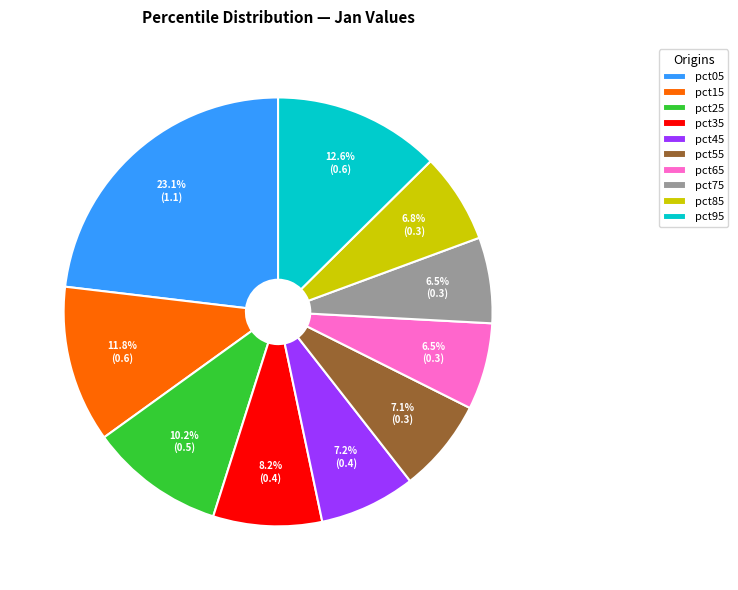

Does pct95 represent more than half of the total?

No